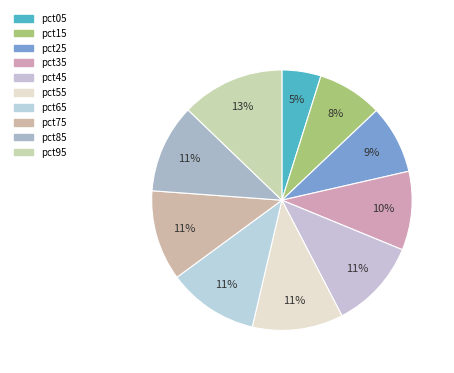

To the nearest percent, what is the combined percentage of pct25 and pct75?

20%